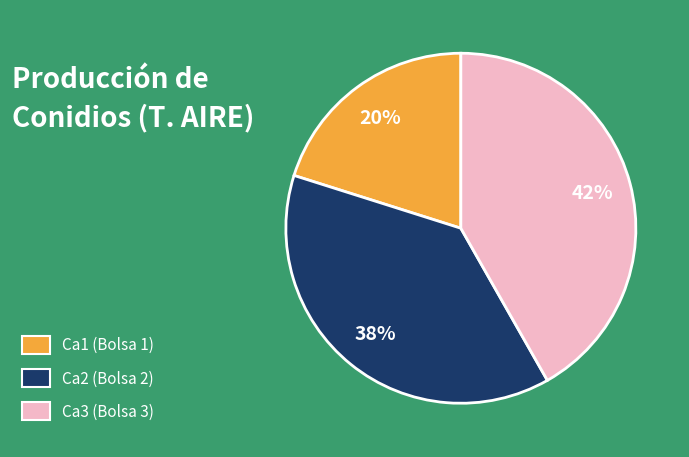

To the nearest percent, what portion does Ca1 (Bolsa 1) represent?

20%